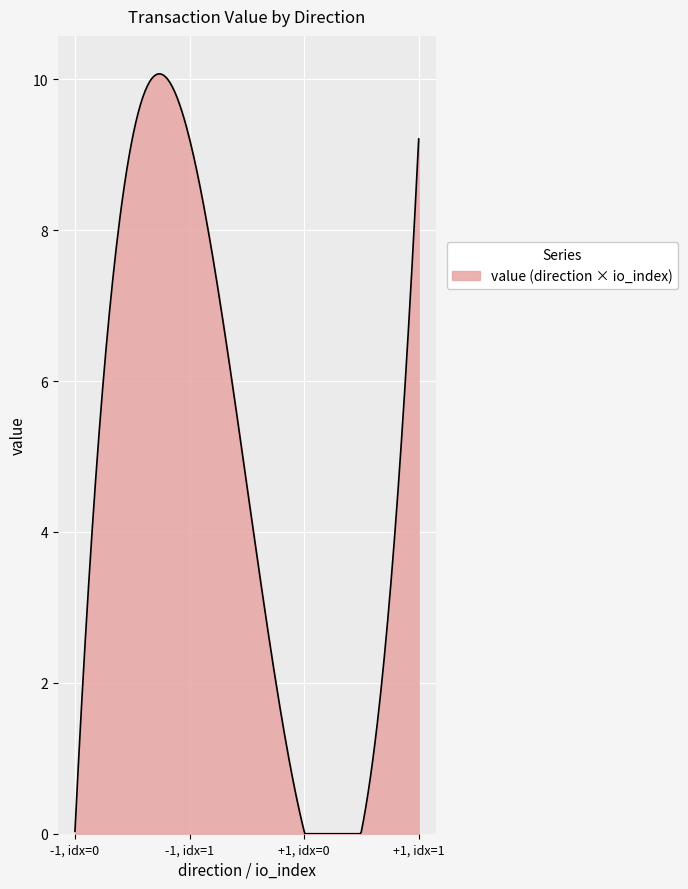

What is the greatest value displayed?

10.1